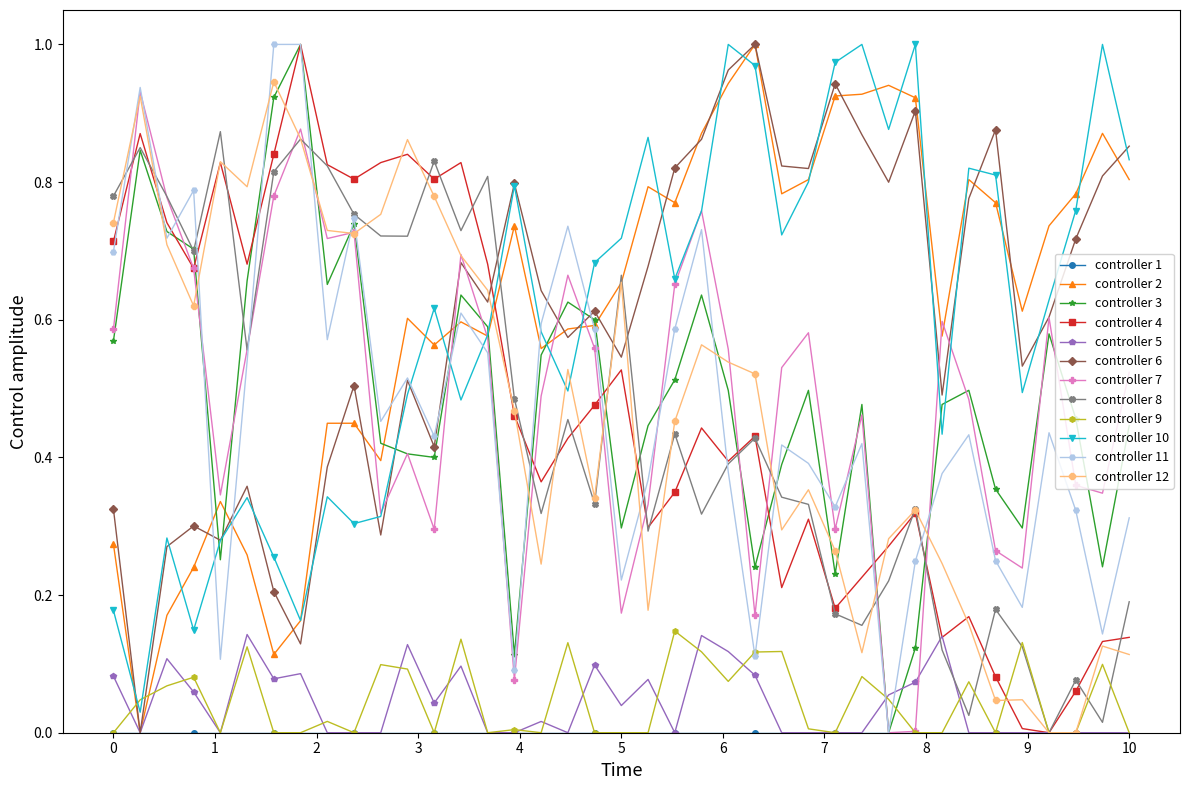

After their last crossing, which series has the higher values: controller 6 or controller 3?

controller 6